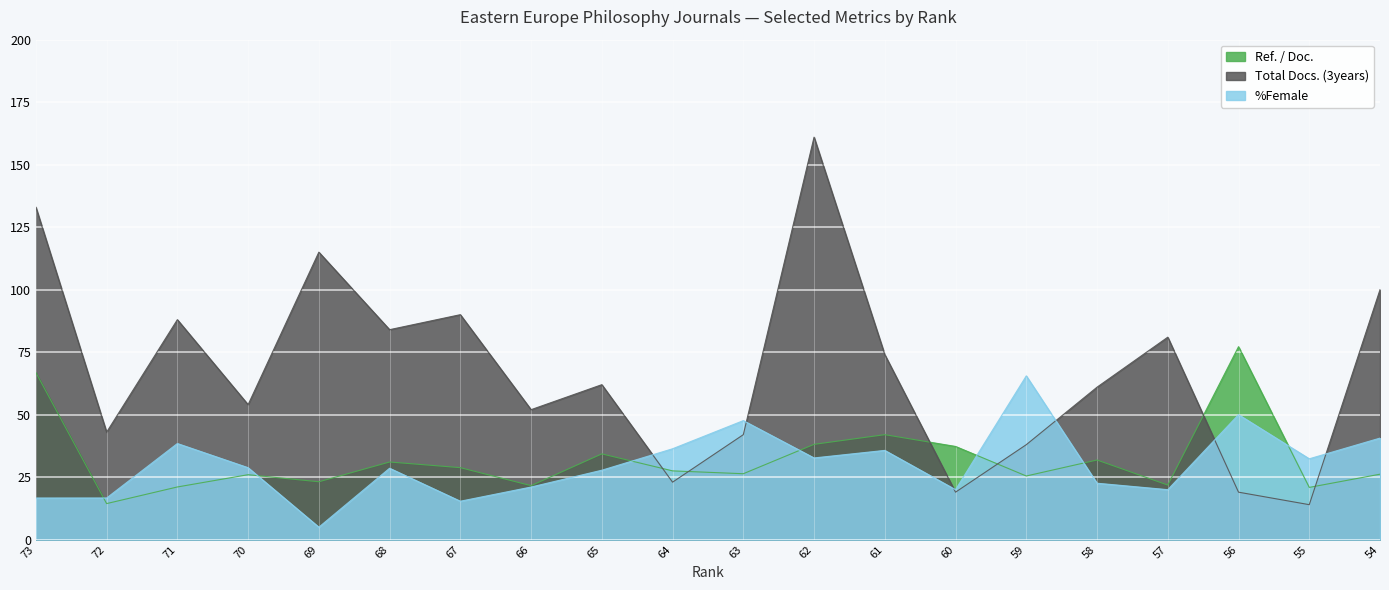

What is the difference between the maximum and second lowest values in the %Female series?

50.1